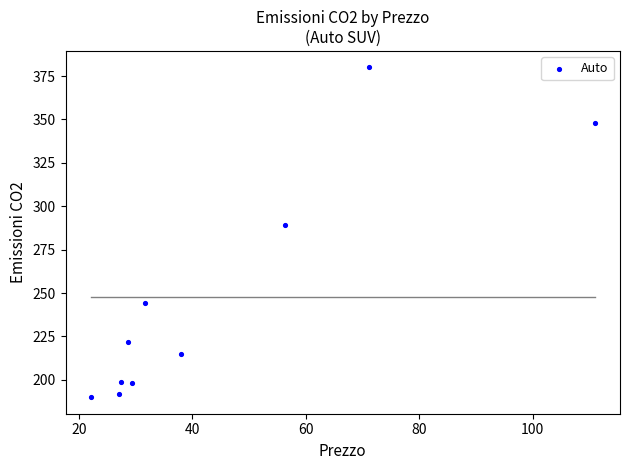

What Y value in the scatter plot is closest to 285?

289